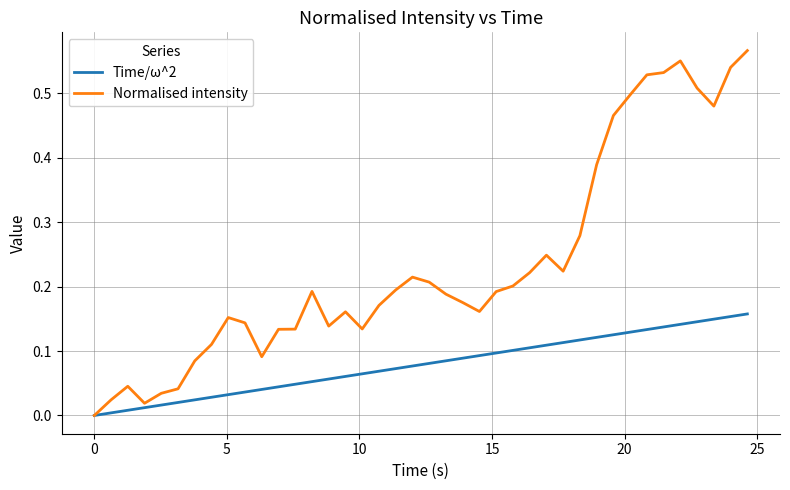

Which series has the largest total across all categories?

Normalised intensity